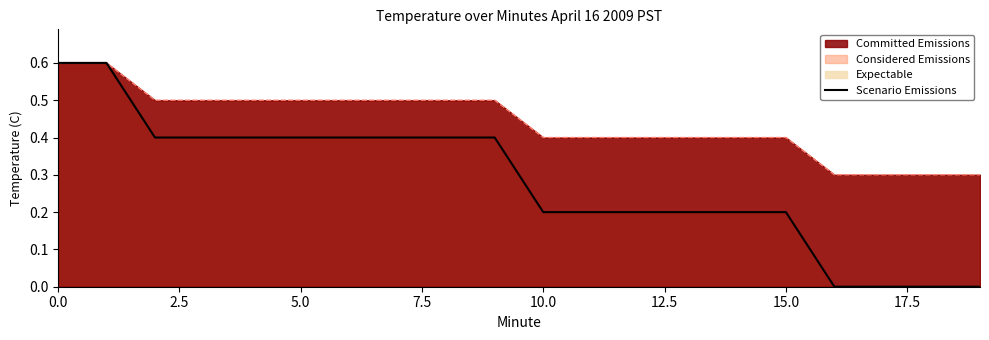

How many lines are shown in the chart?

2